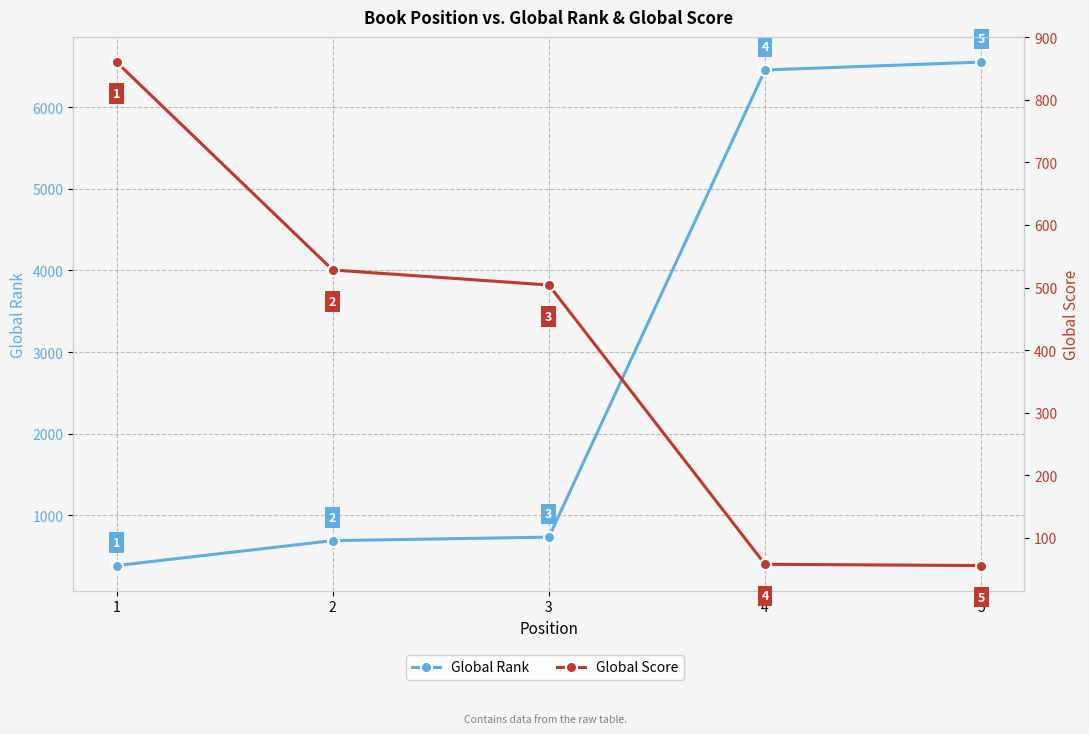

Which series has the largest total across all categories?

Global Rank